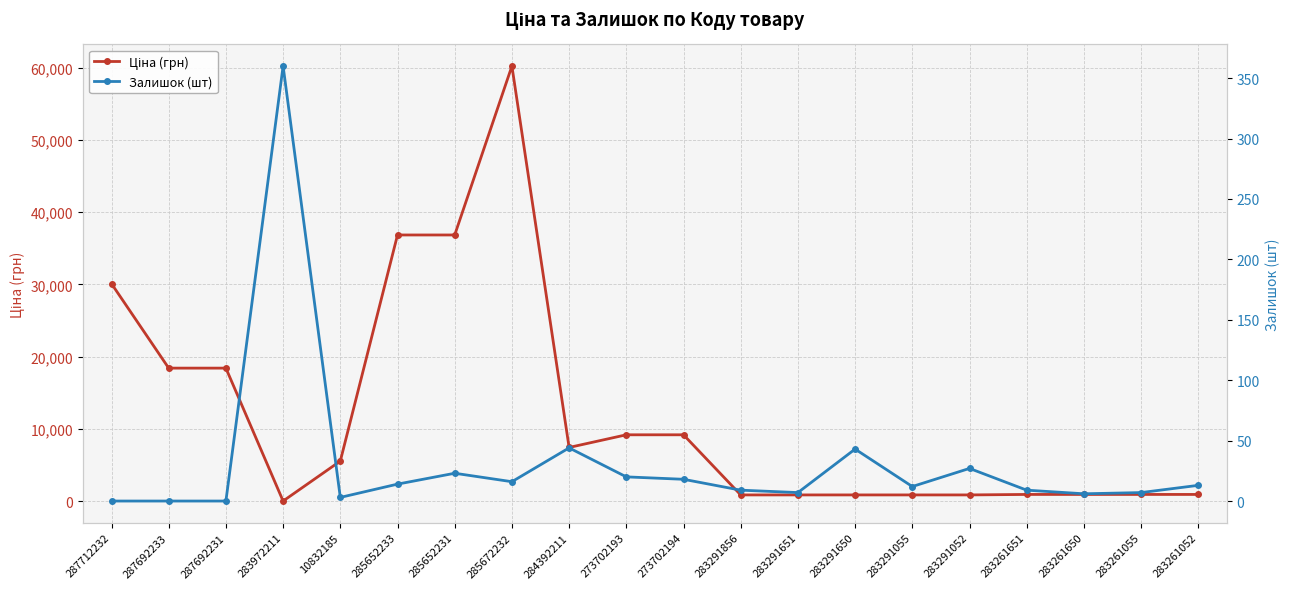

Which series has the widest spread of values?

Ціна (грн)